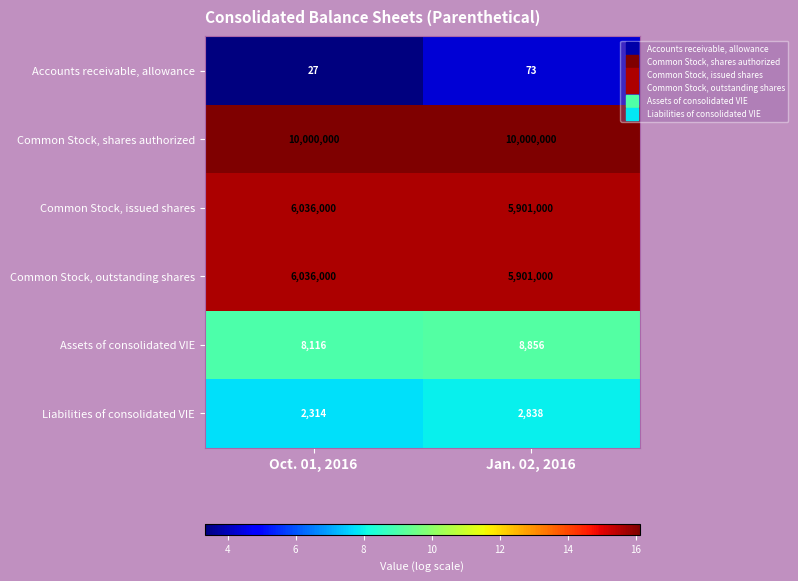

At which category is the sum across all series the highest?

Oct. 01, 2016